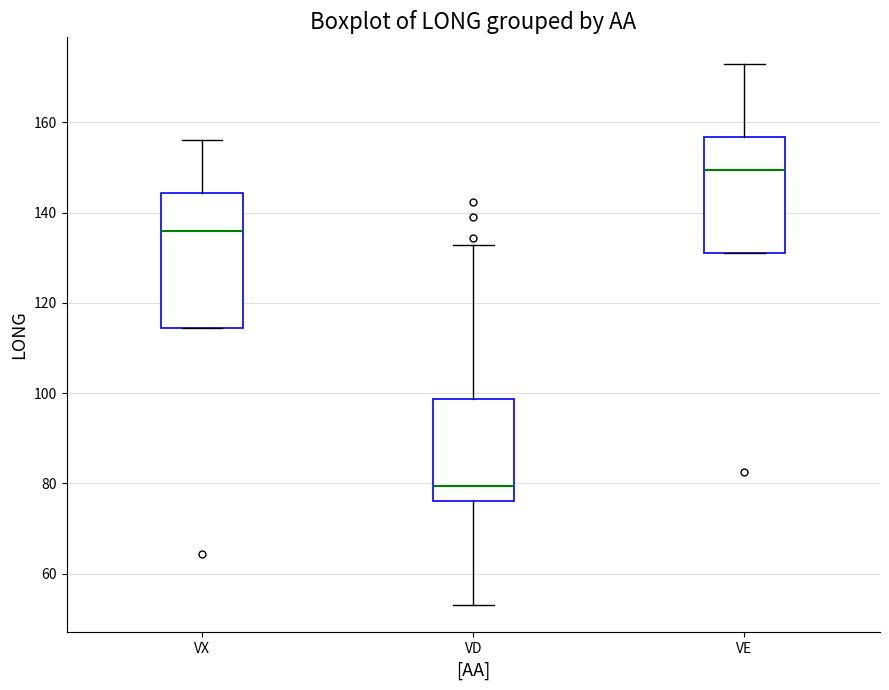

Which box's median line is the lowest?

VD